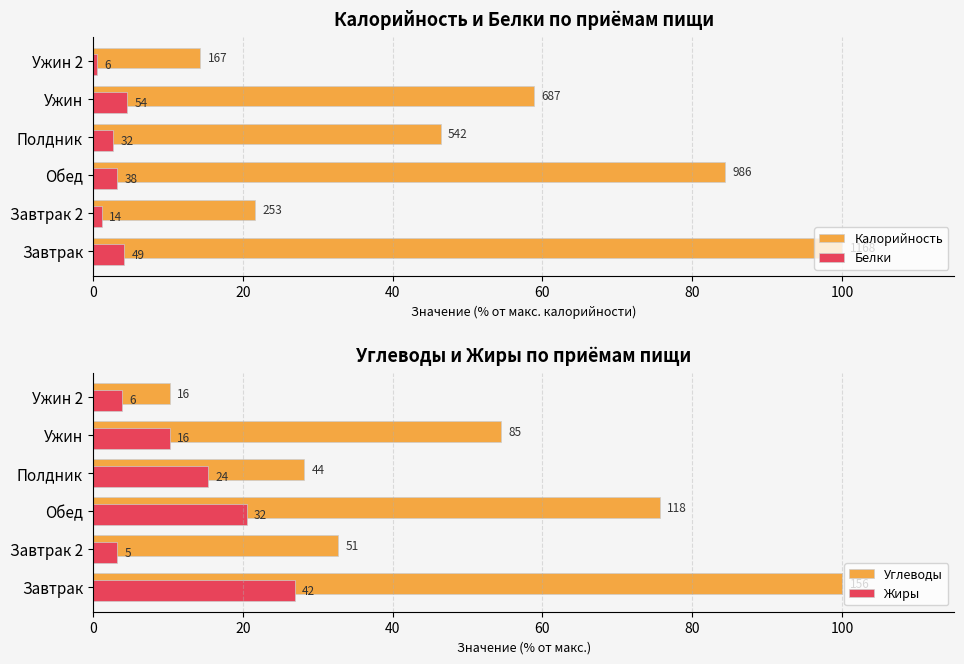

What is the difference between the maximum and second lowest values in the Углеводы series?

71.8